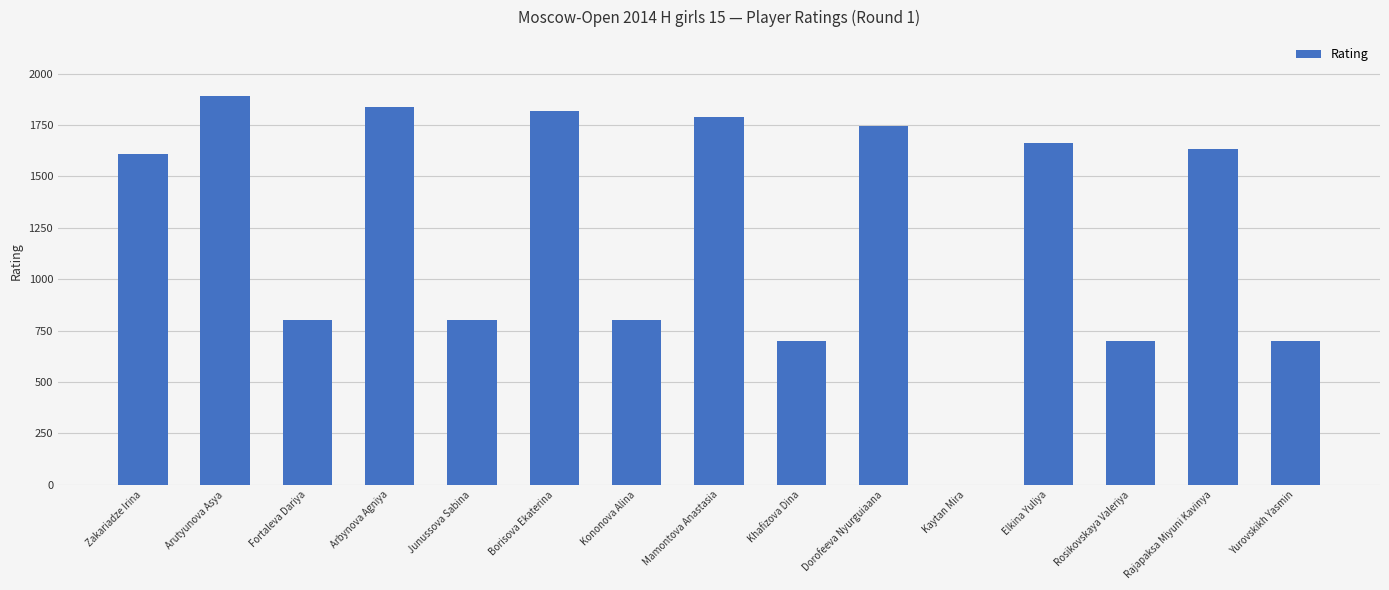

What is the maximum value shown in the chart?

1894